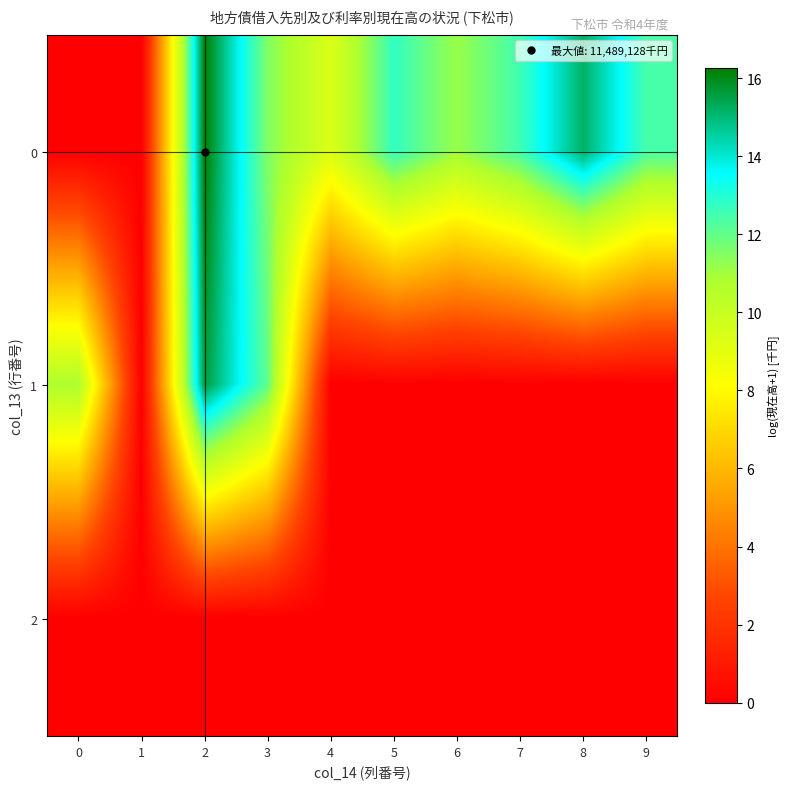

Count the number of data series in this chart.

3